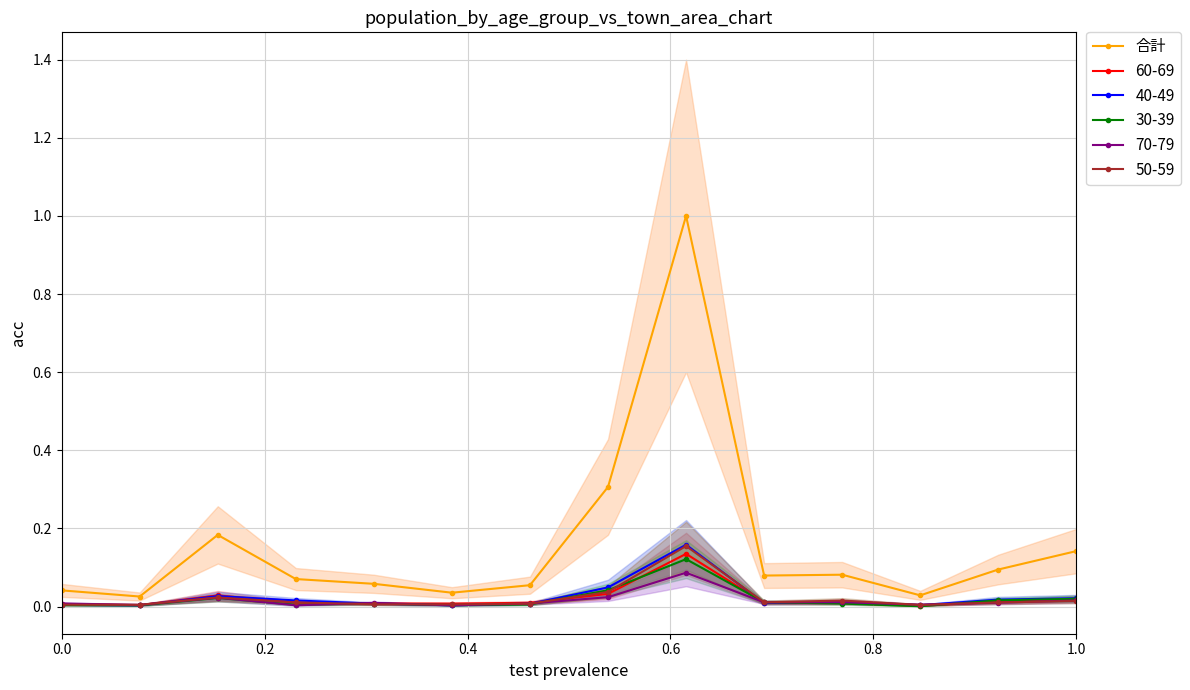

Does the chart have visible grid lines?

Yes